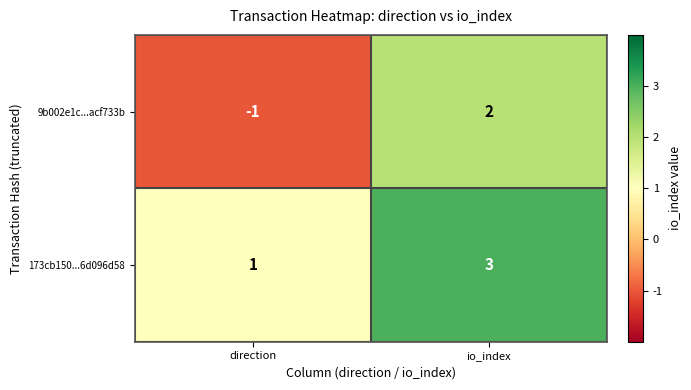

How many data points does each series have?

2